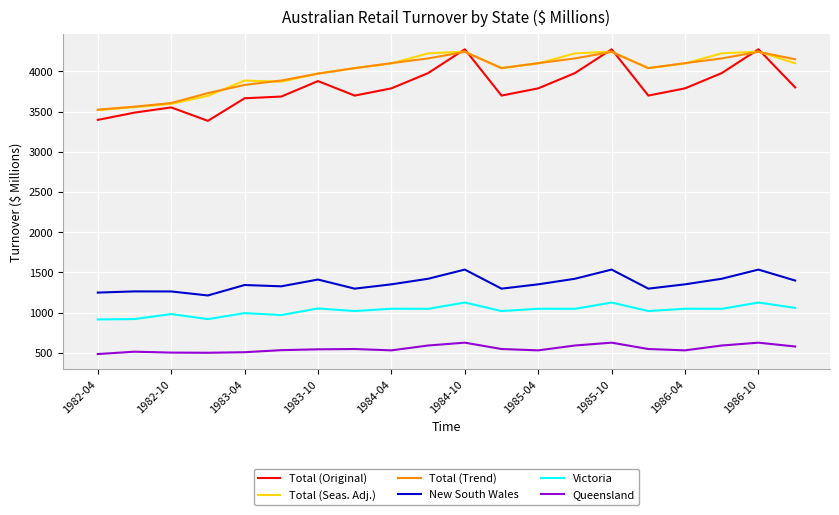

Count the number of data series in this chart.

6